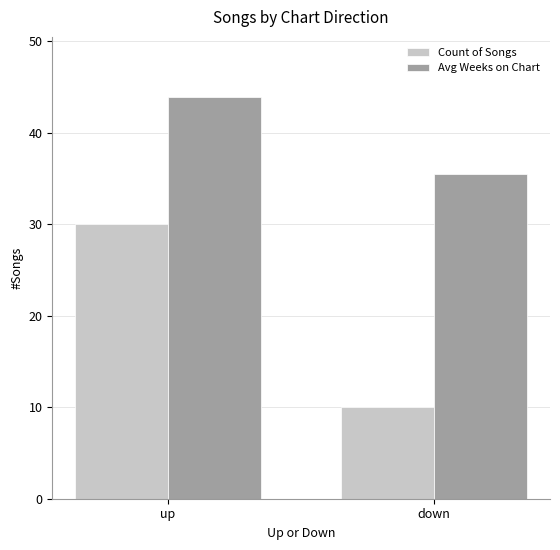

What is the difference between the highest and lowest values at down?

25.5